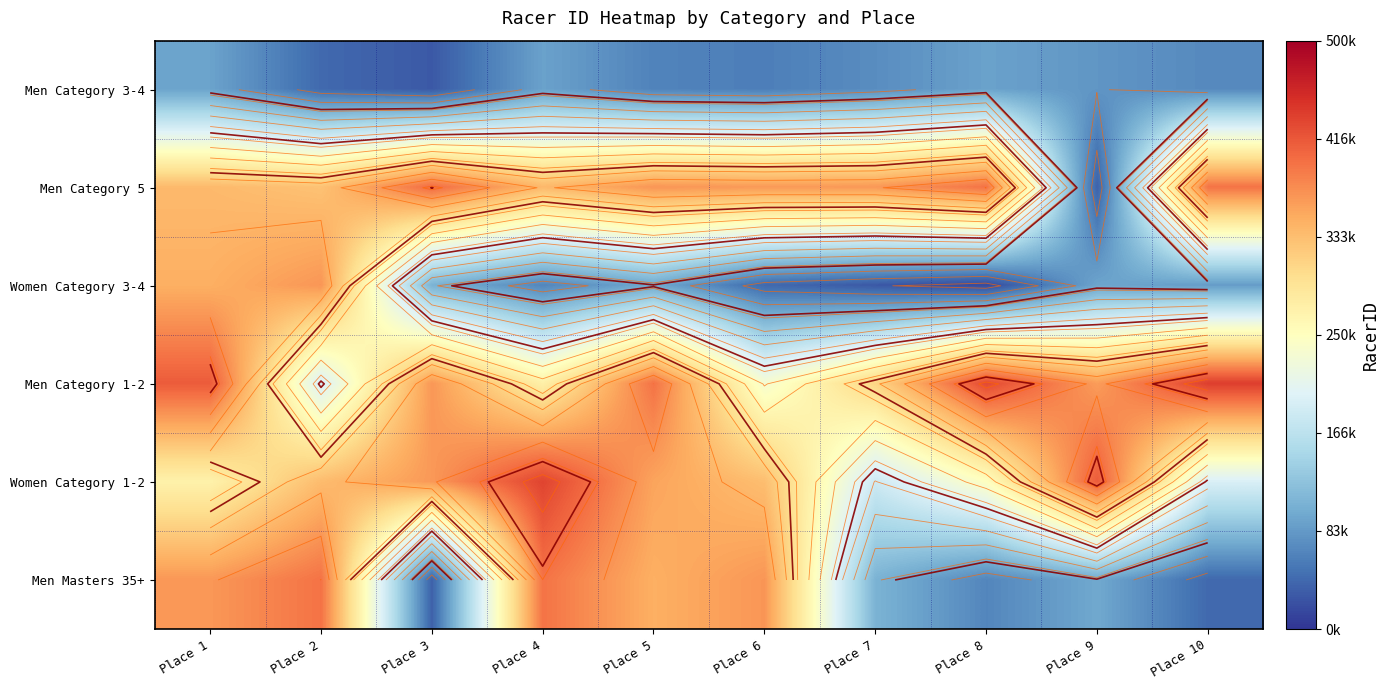

At how many categories does at least one series exceed 56600?

10